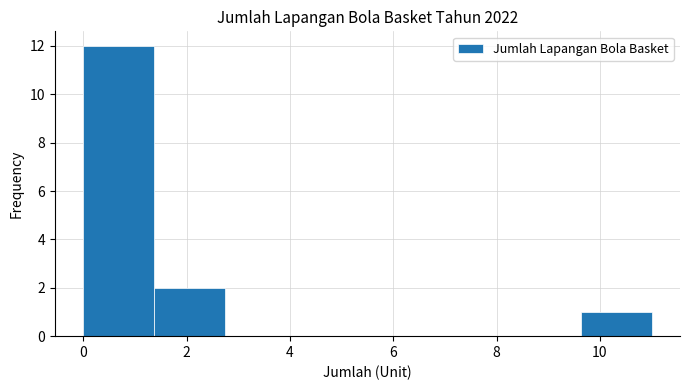

How tall is the bar that spans 1.4 to 2.8 on the x-axis? Neither the bar edges nor the heights are printed on the chart, so give them approximately, as read against the axes.

2